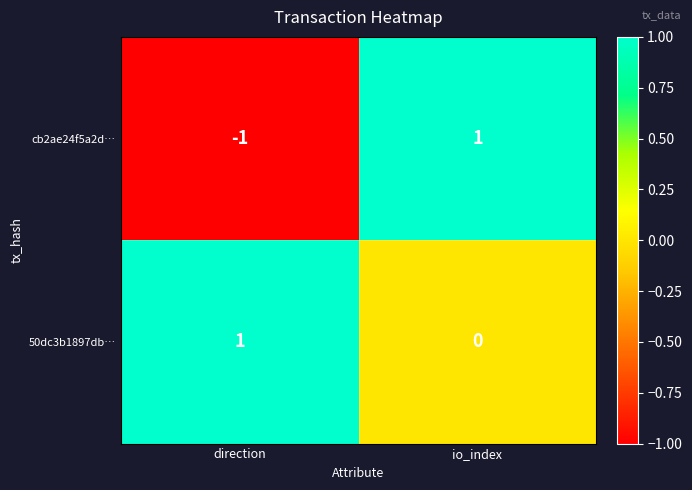

Rank the series at io_index from lowest to highest value.

50dc3b1897db…, cb2ae24f5a2d…